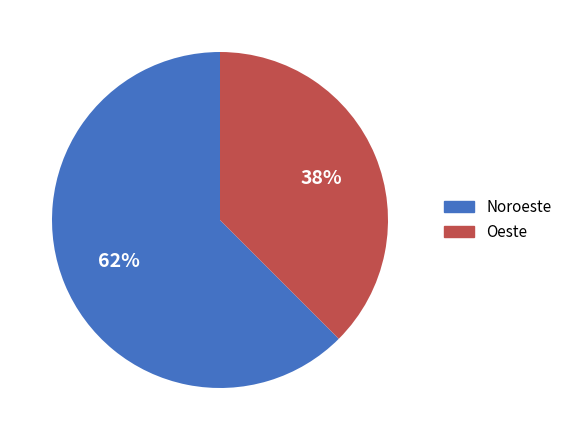

To the nearest percent, what portion does Oeste represent?

38%